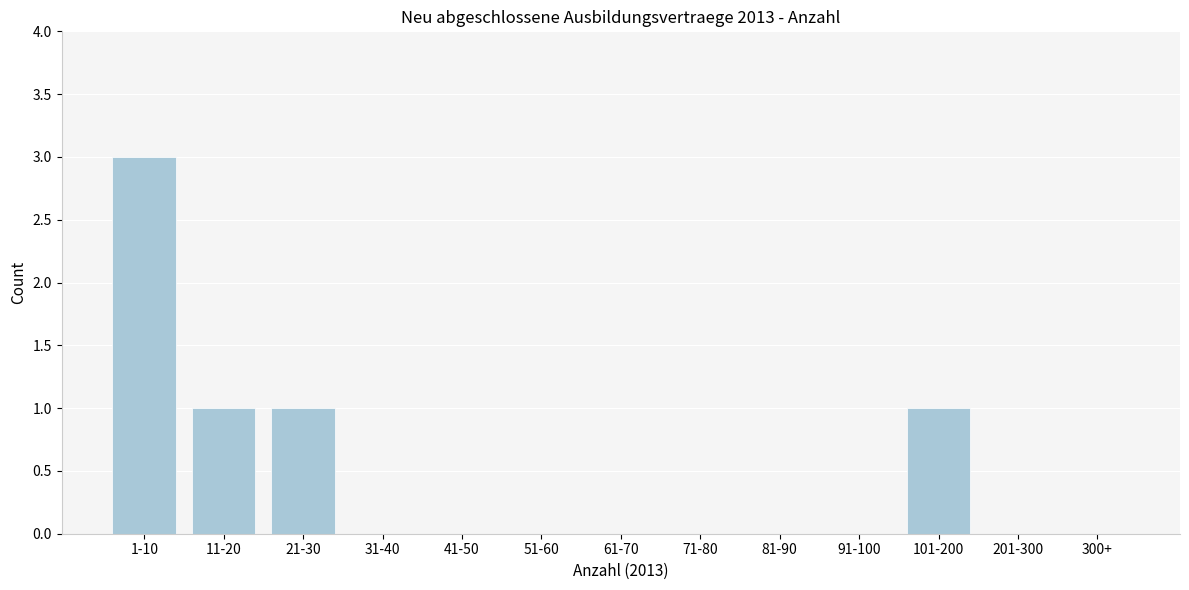

Reading left to right, list all the values displayed in this chart.

1-10=3	11-20=1	21-30=1	31-40=0	41-50=0	51-60=0	61-70=0	71-80=0	81-90=0	91-100=0	101-200=1	201-300=0	300+=0